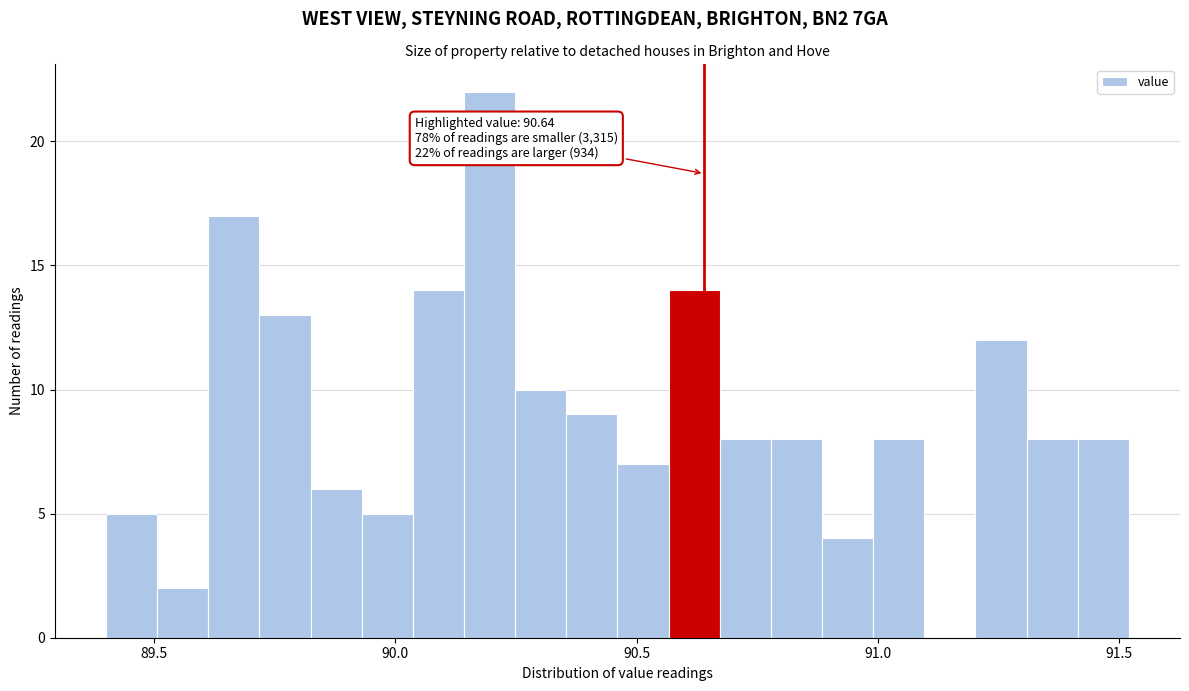

Read against the x-axis, roughly where is the centre of the tallest bar?

90.20